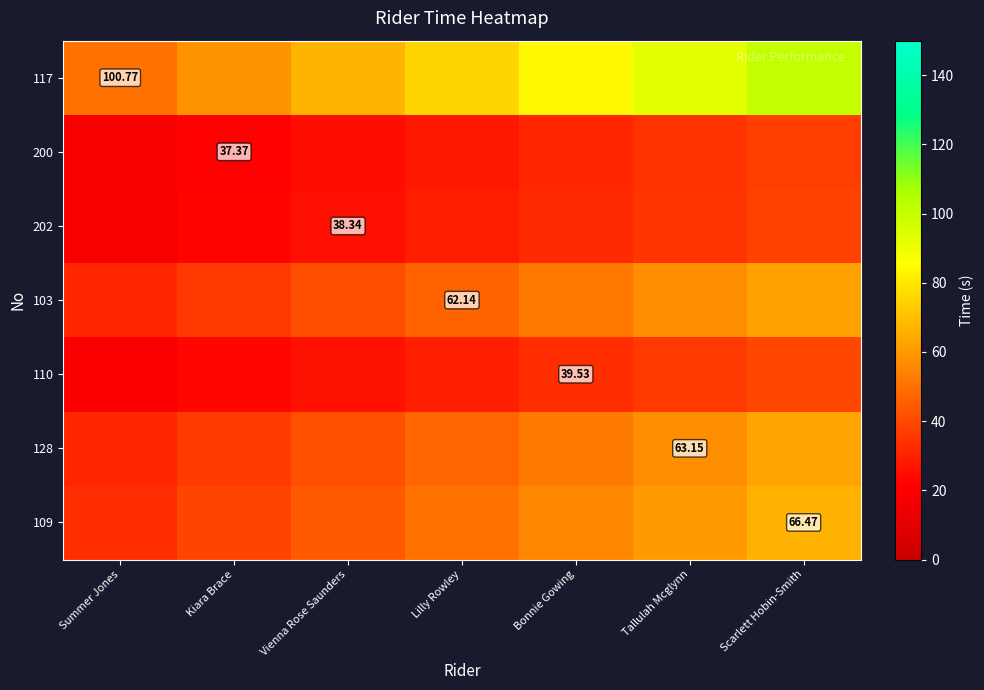

The 200 series shows 15.1 at Lilly Rowley. True or false?

False